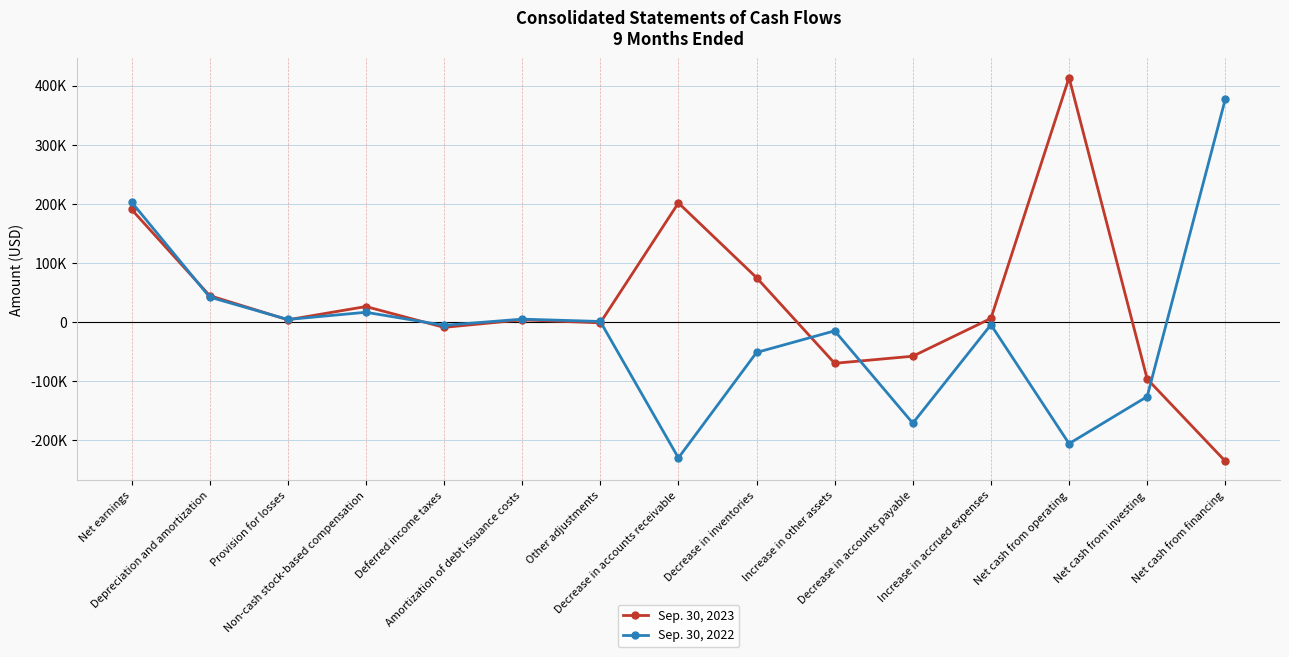

Reading right to left, transcribe all the data shown in this chart.

Sep. 30, 2023: -235628	-96430	413742	6146	-57882	-69869	75124	201628	-1356	3649	-9062	26211	3754	44698	190701
Sep. 30, 2022: 377505	-126200	-205885	-4554	-171257	-14926	-51526	-230049	933	4894	-5554	16524	4295	42204	203131